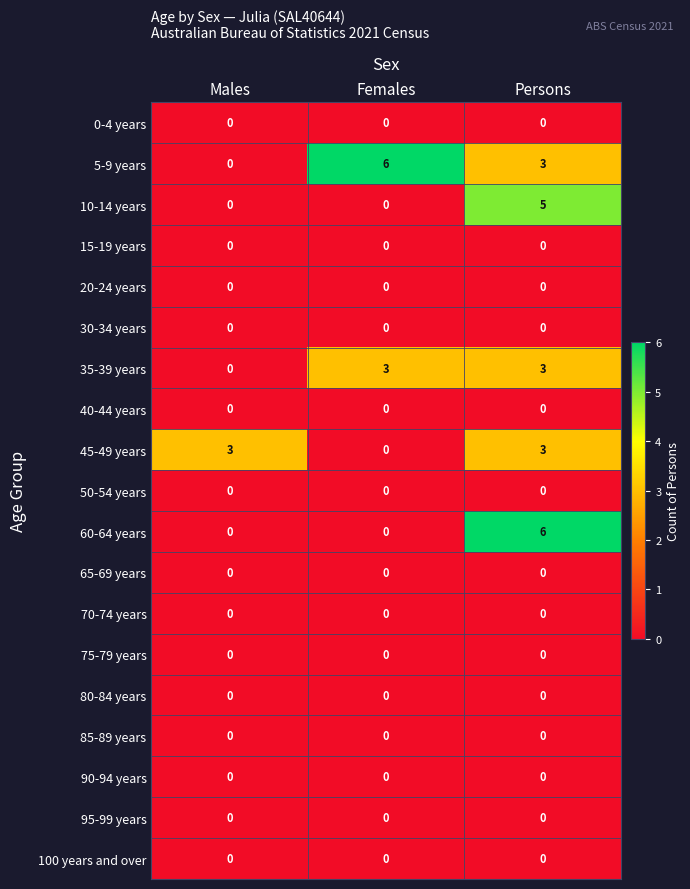

What is the maximum value shown in the chart?

6